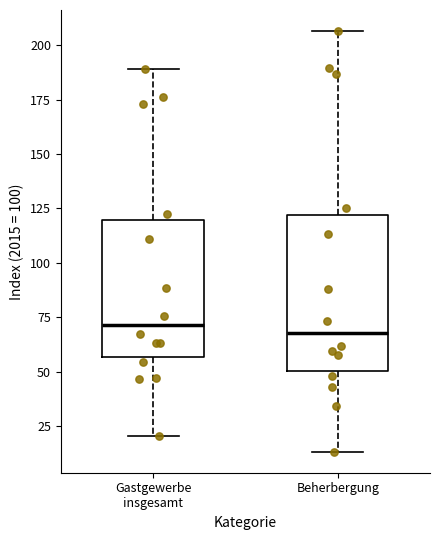

Reading left to right, read every box against the y-axis: the position of its median line, the range the box covers, and the ends of its whiskers. The values are not printed on the chart, so give them approximately, as read against the axis.

Gastgewerbe insgesamt: median 70, box 55 to 120, whiskers 20 to 190
Beherbergung: median 70, box 50 to 120, whiskers 15 to 205